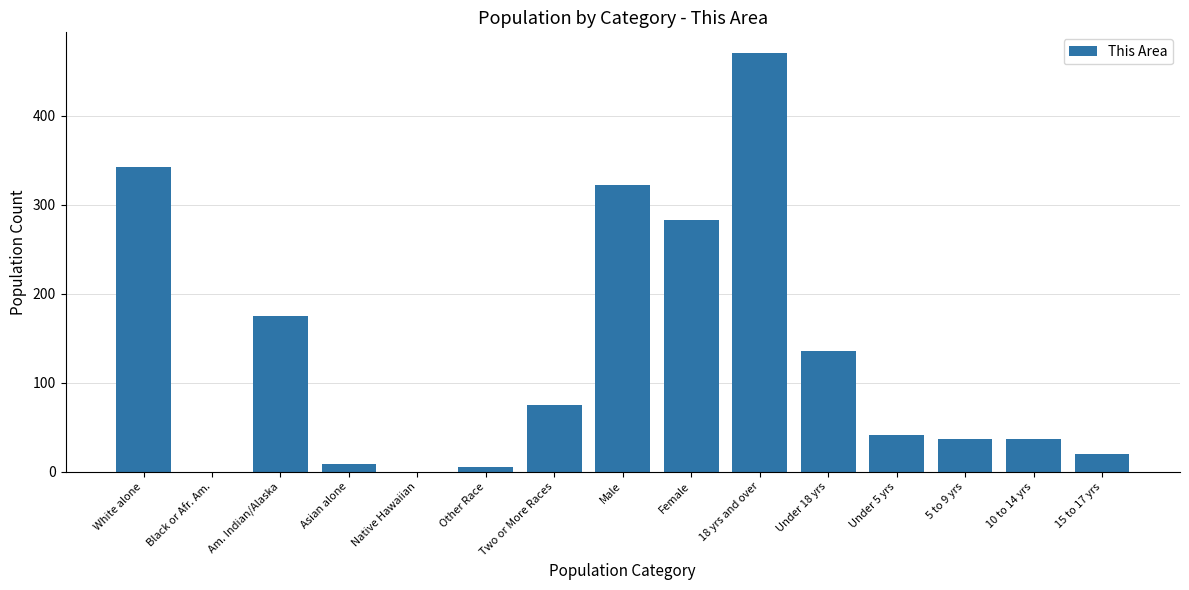

How many data points does each series have?

15